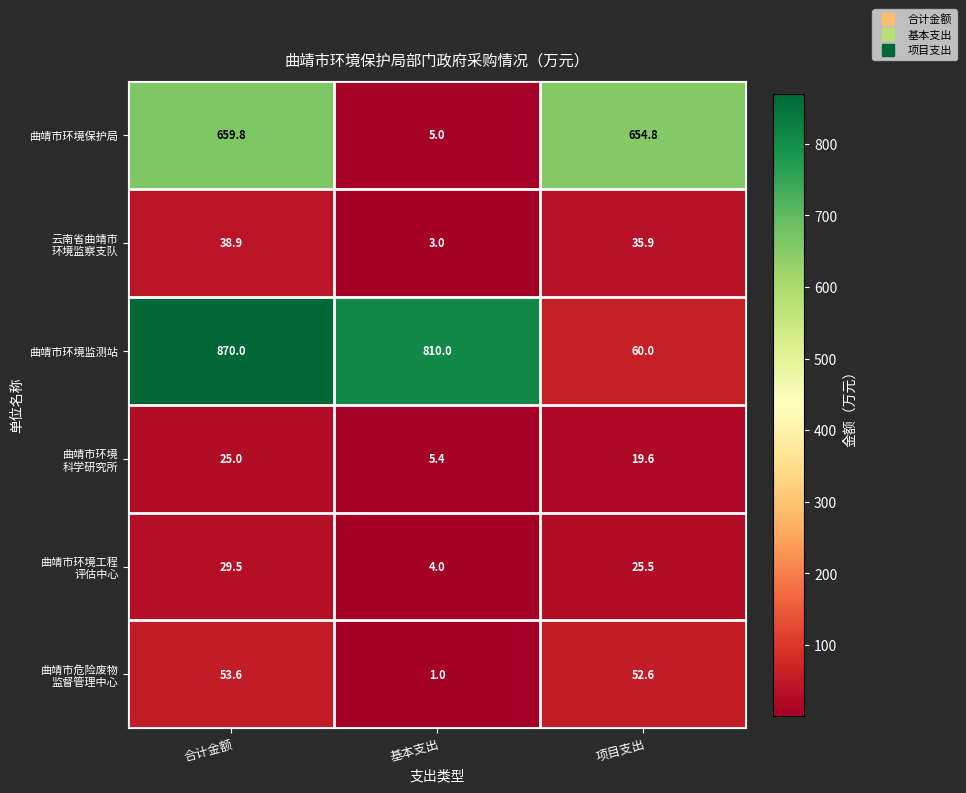

Which label corresponds to the smallest value in the chart?

基本支出